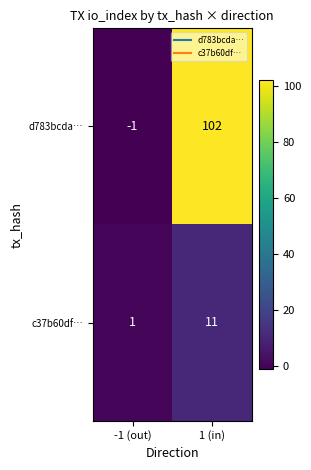

Which category has the highest value across all series?

1 (in)